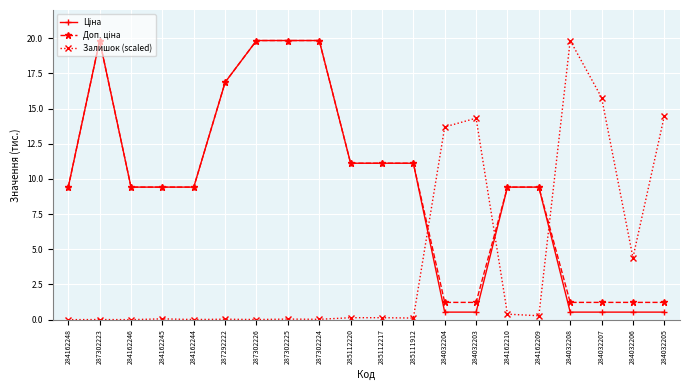

What is the difference between the highest and lowest values at 284032207?

15.2